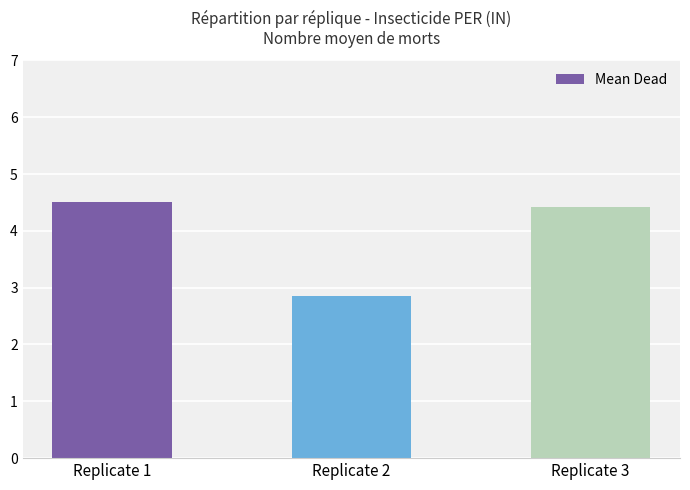

The value at Replicate 2 is 2.9. True or false?

True